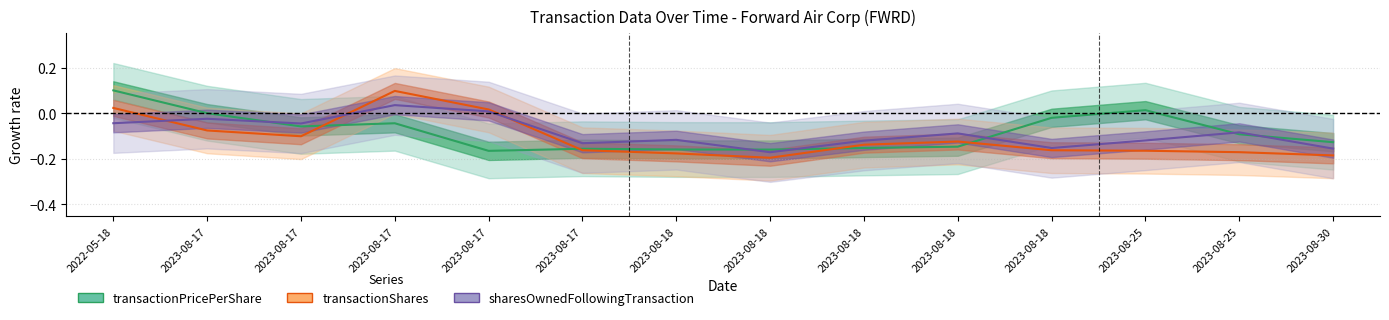

Where do transactionPricePerShare and sharesOwnedFollowingTransaction first cross each other?

2023-08-17 and 2023-08-17